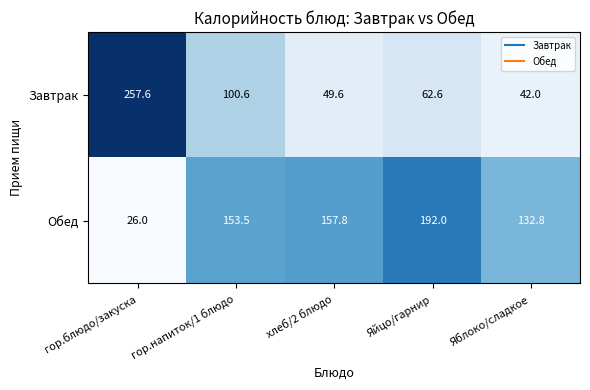

Reading left to right, transcribe all the data shown in this chart.

Завтрак: гор.блюдо/закуска=257.6	гор.напиток/1 блюдо=100.6	хлеб/2 блюдо=49.6	Яйцо/гарнир=62.6	Яблоко/сладкое=42.0
Обед: гор.блюдо/закуска=26.0	гор.напиток/1 блюдо=153.5	хлеб/2 блюдо=157.8	Яйцо/гарнир=192.0	Яблоко/сладкое=132.8